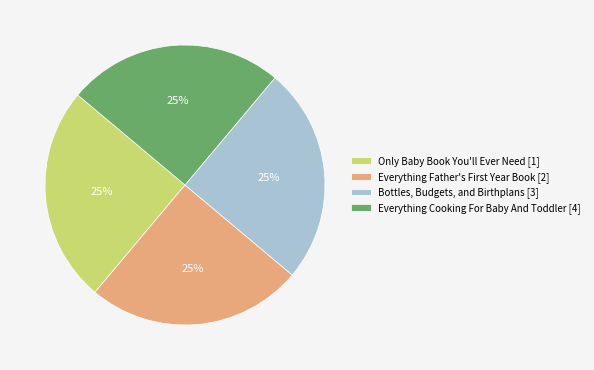

How many segments does this pie chart have?

4